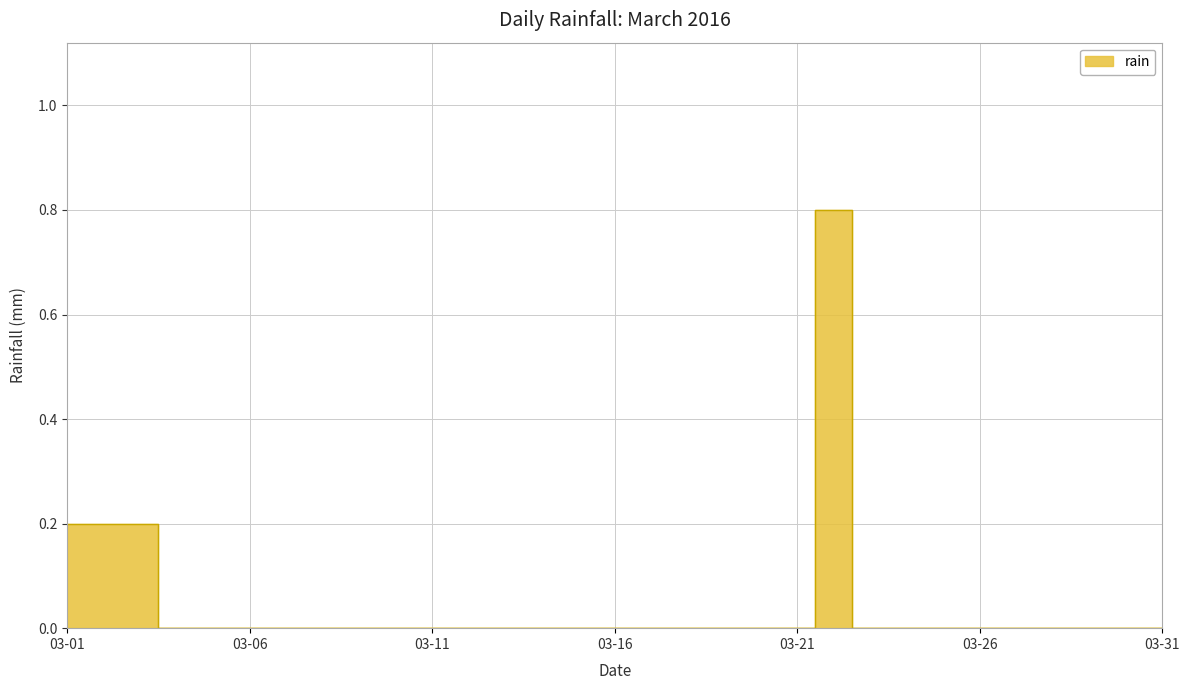

Does the chart display data point markers on the line(s)?

No